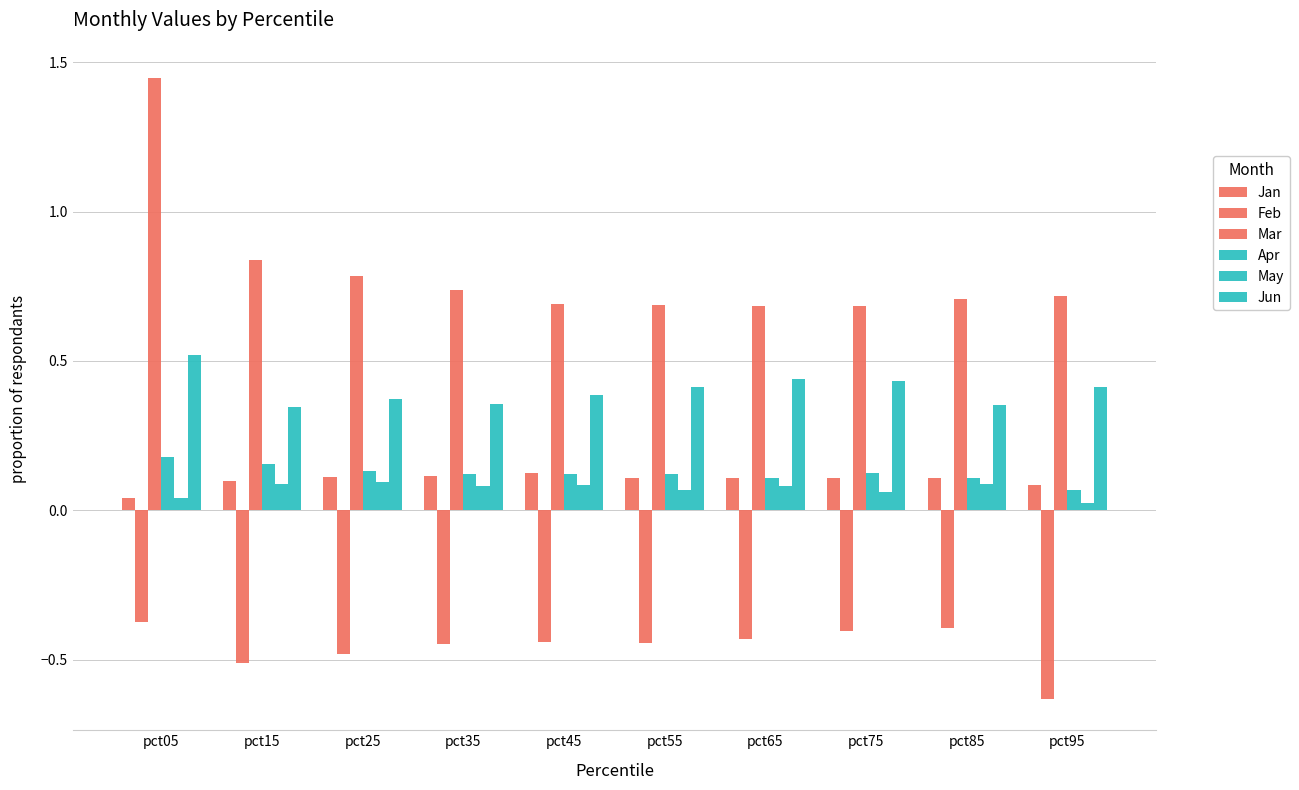

What is the value of the Apr bar at the 3rd from the left?

0.1